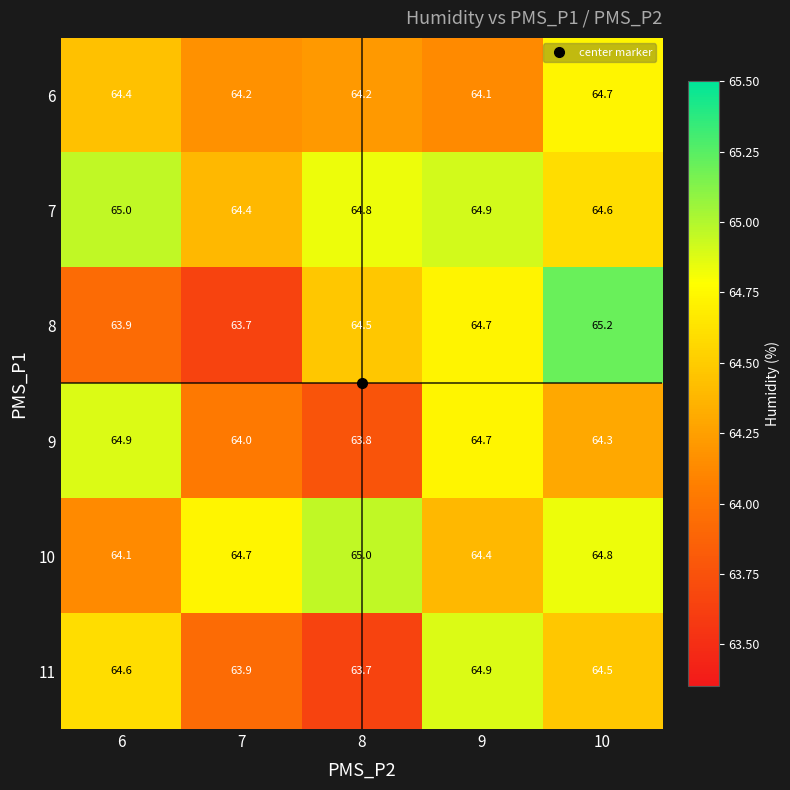

How many data points does each series have?

5